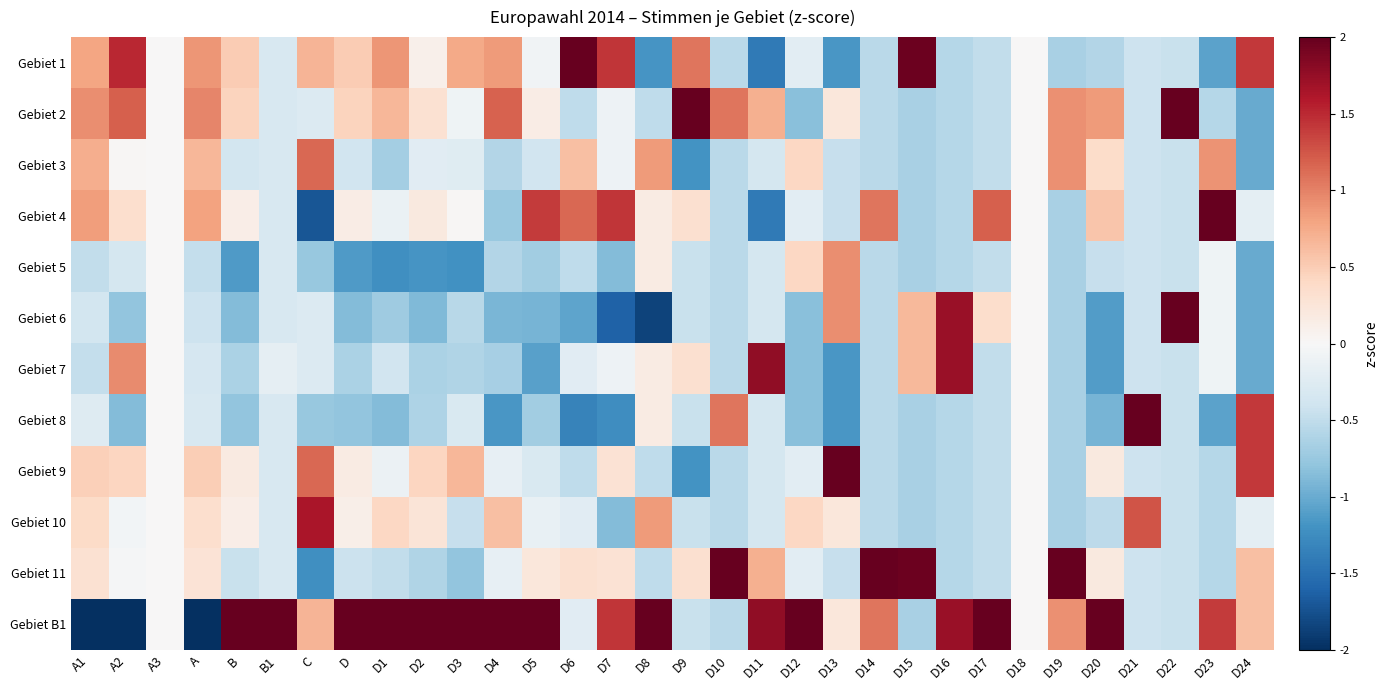

Which category has the highest value across all series?

D6